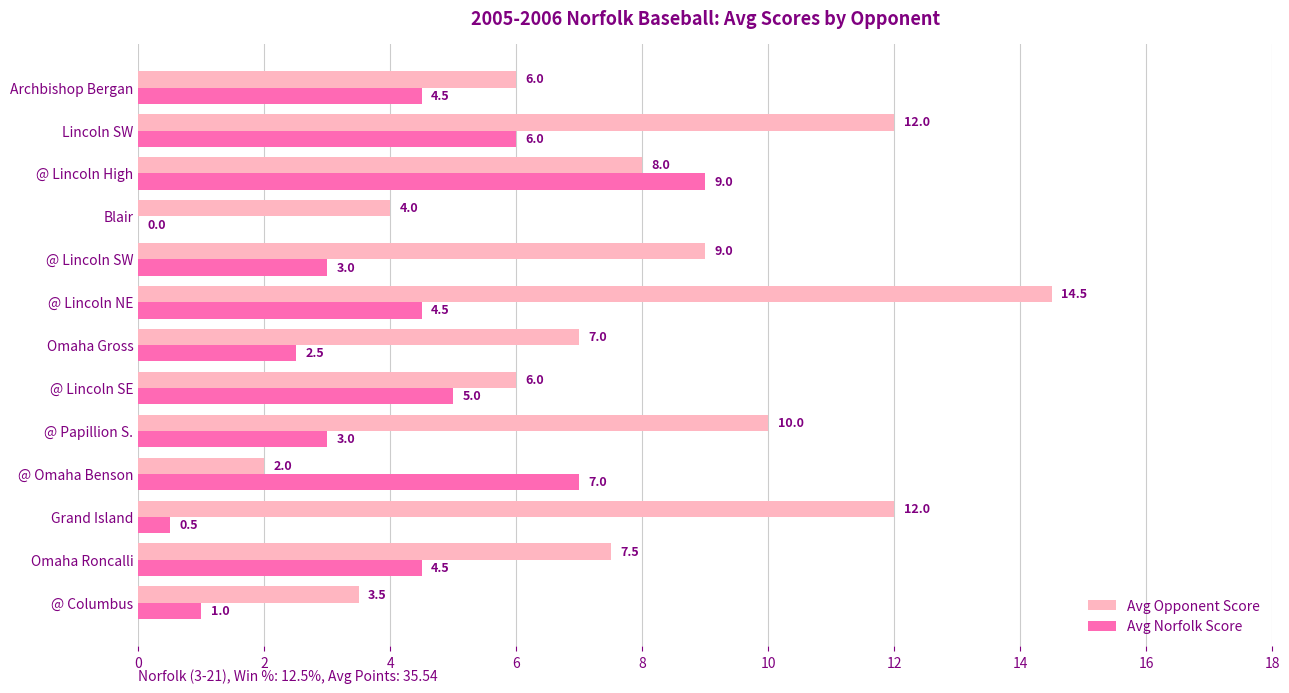

Read the Avg Opponent Score value at Blair.

4.0